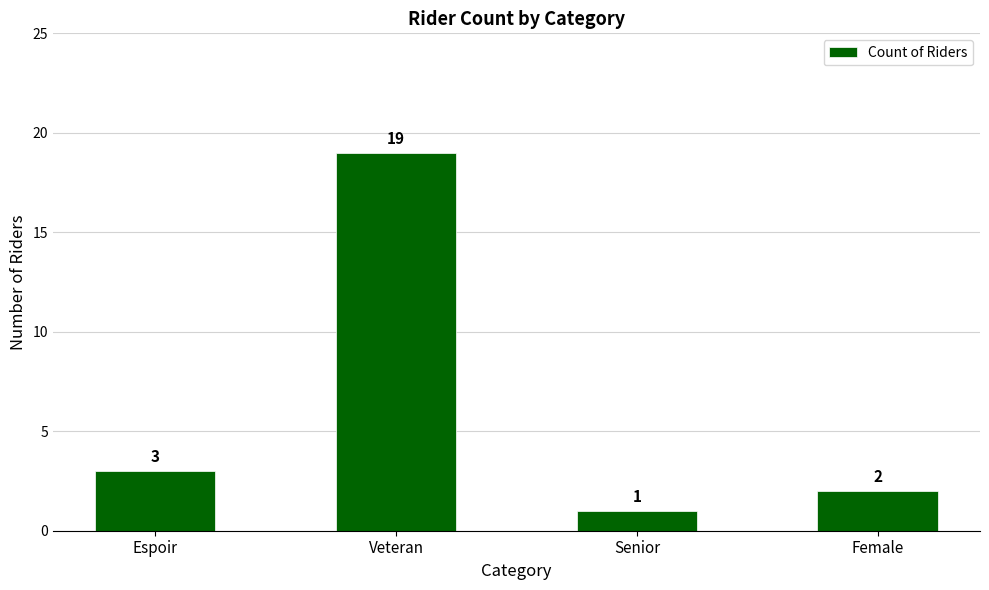

Rank the categories by value from lowest to highest.

Senior, Female, Espoir, Veteran